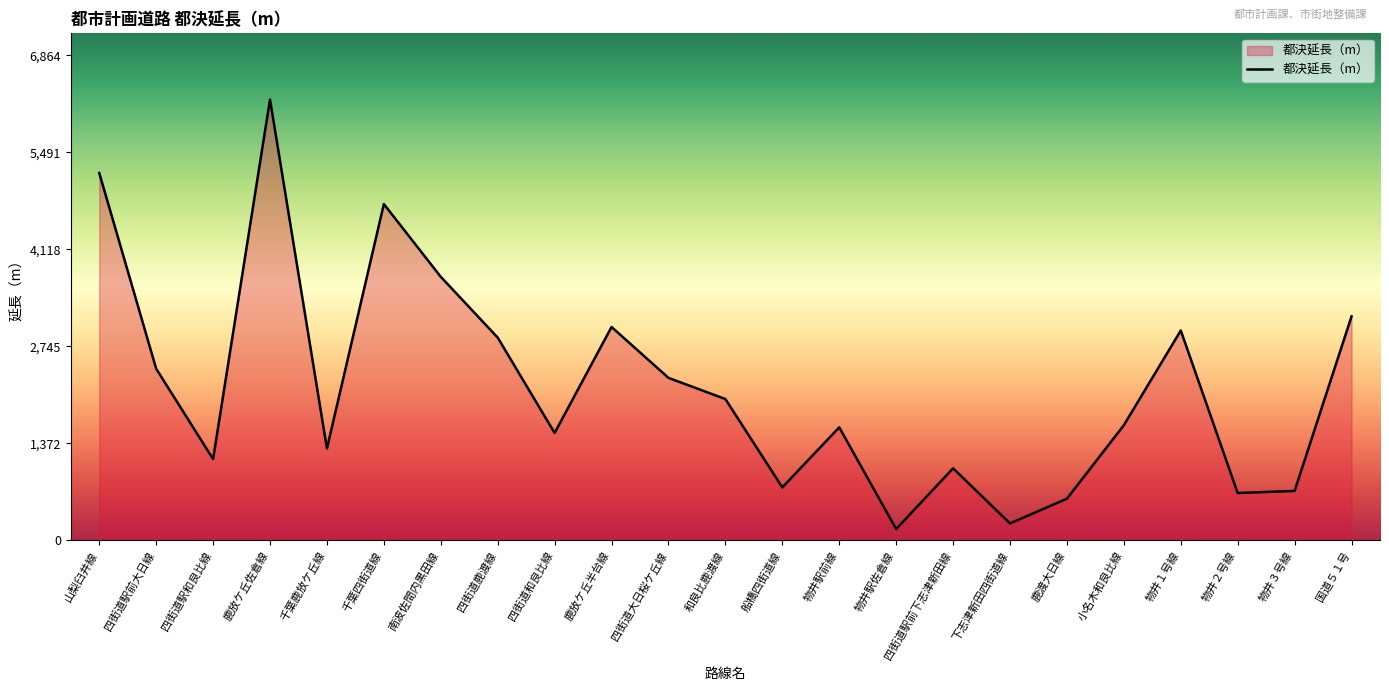

Reading right to left, list all the values displayed in this chart.

国道５１号=3170	物井３号線=700	物井２号線=670	物井１号線=2970	小名木和良比線=1630	鹿渡大日線=590	下志津新田四街道線=240	四街道駅前下志津新田線=1020	物井駅佐倉線=160	物井駅前線=1600	船橋四街道線=750	和良比鹿渡線=2000	四街道大日桜ケ丘線=2300	鹿放ケ丘半台線=3020	四街道和良比線=1520	四街道鹿渡線=2870	南波佐間内黒田線=3730	千葉四街道線=4760	千葉鹿放ケ丘線=1300	鹿放ケ丘佐倉線=6240	四街道駅和良比線=1150	四街道駅前大日線=2430	山梨臼井線=5200